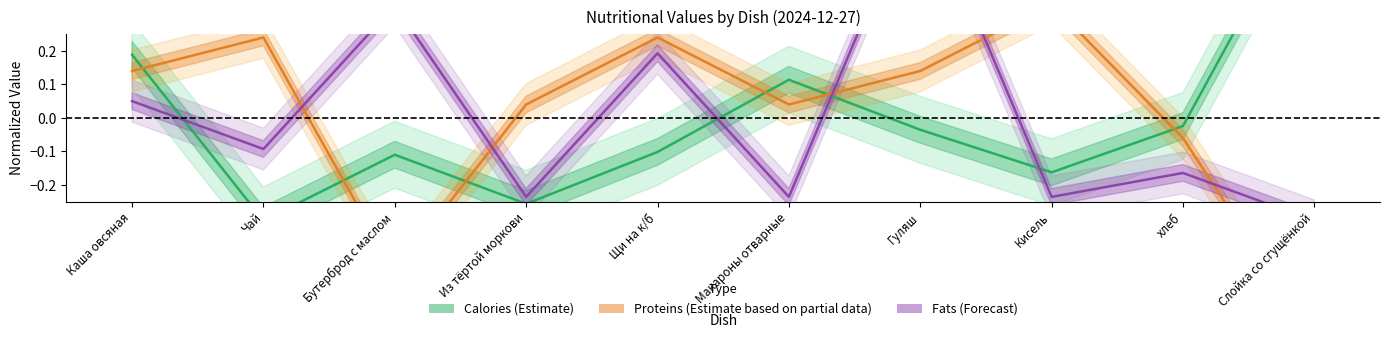

What is the difference between the Calories values at Бутерброд с маслом and Гуляш?

0.1